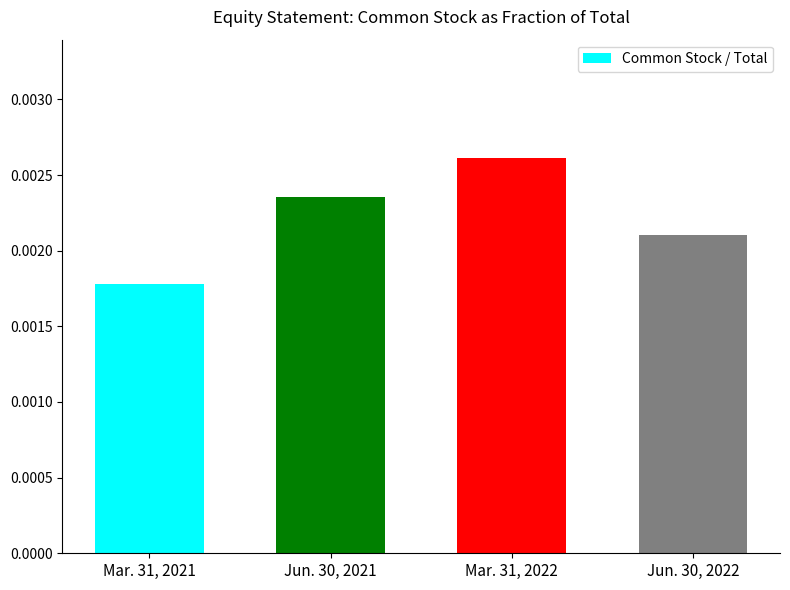

At which category does the chart reach its minimum across all series?

Mar. 31, 2021